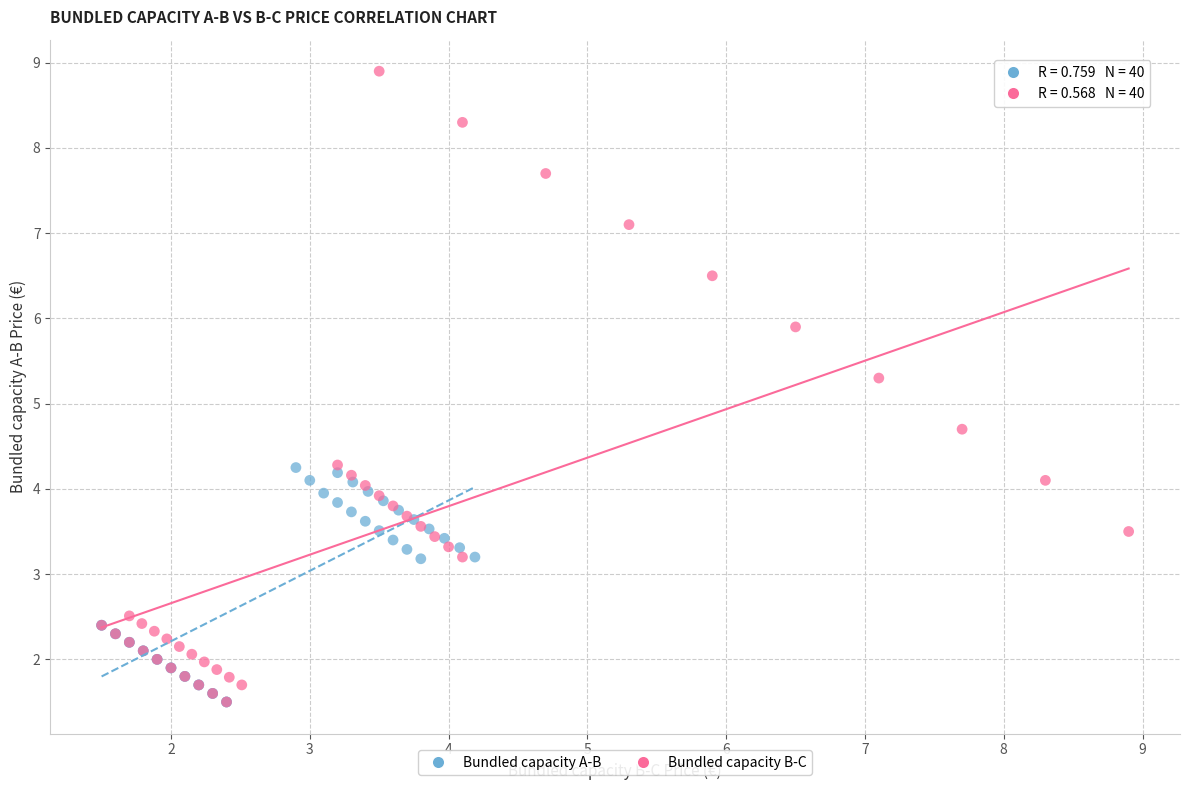

Which series has the widest spread of Y values?

Bundled capacity B-C